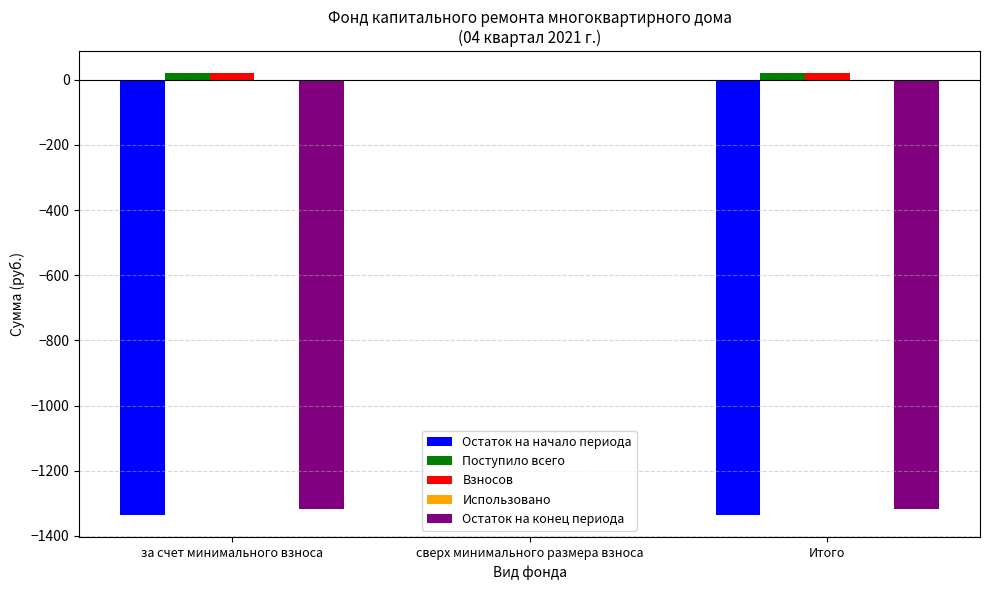

At which category is the sum across all series the highest?

сверх минимального размера взноса